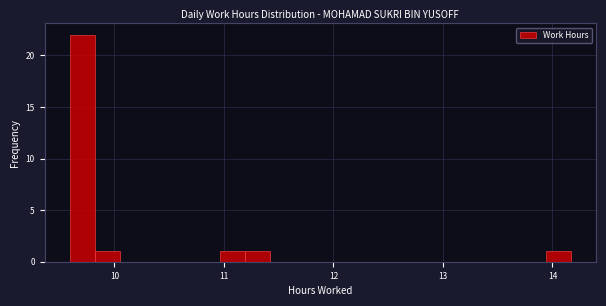

Read against the x-axis, roughly where is the centre of the tallest bar?

9.7